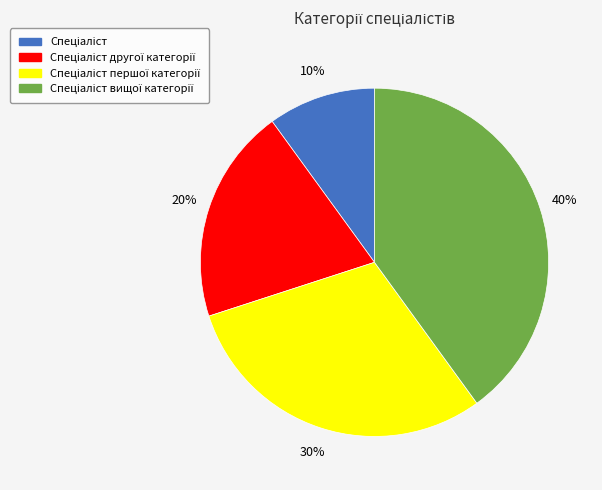

Count the number of slices in the pie.

4